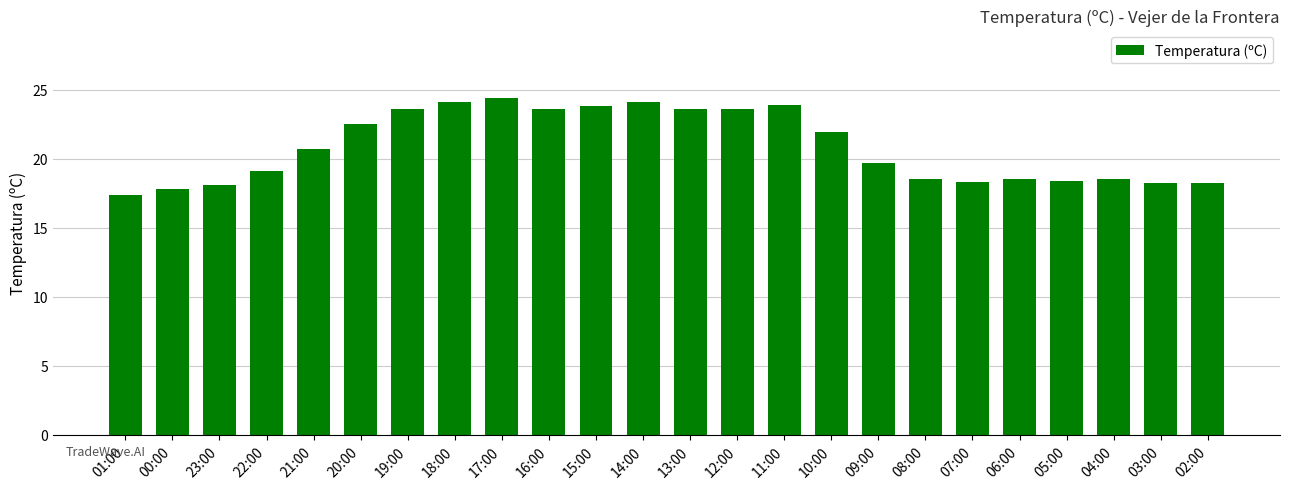

Read the value at 04:00.

18.5